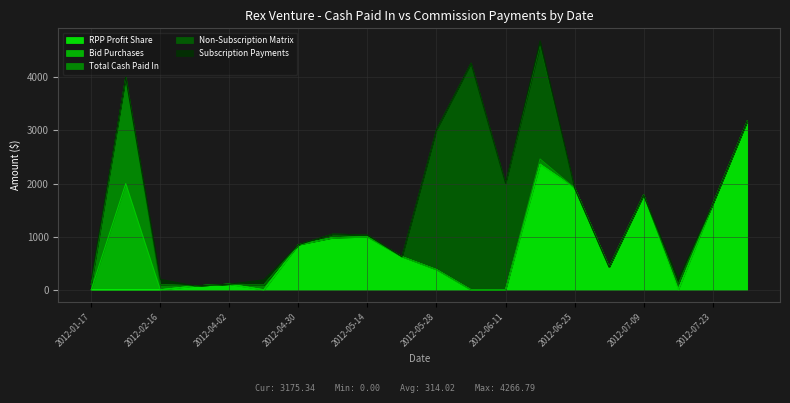

At how many categories does at least one series exceed 339?

14